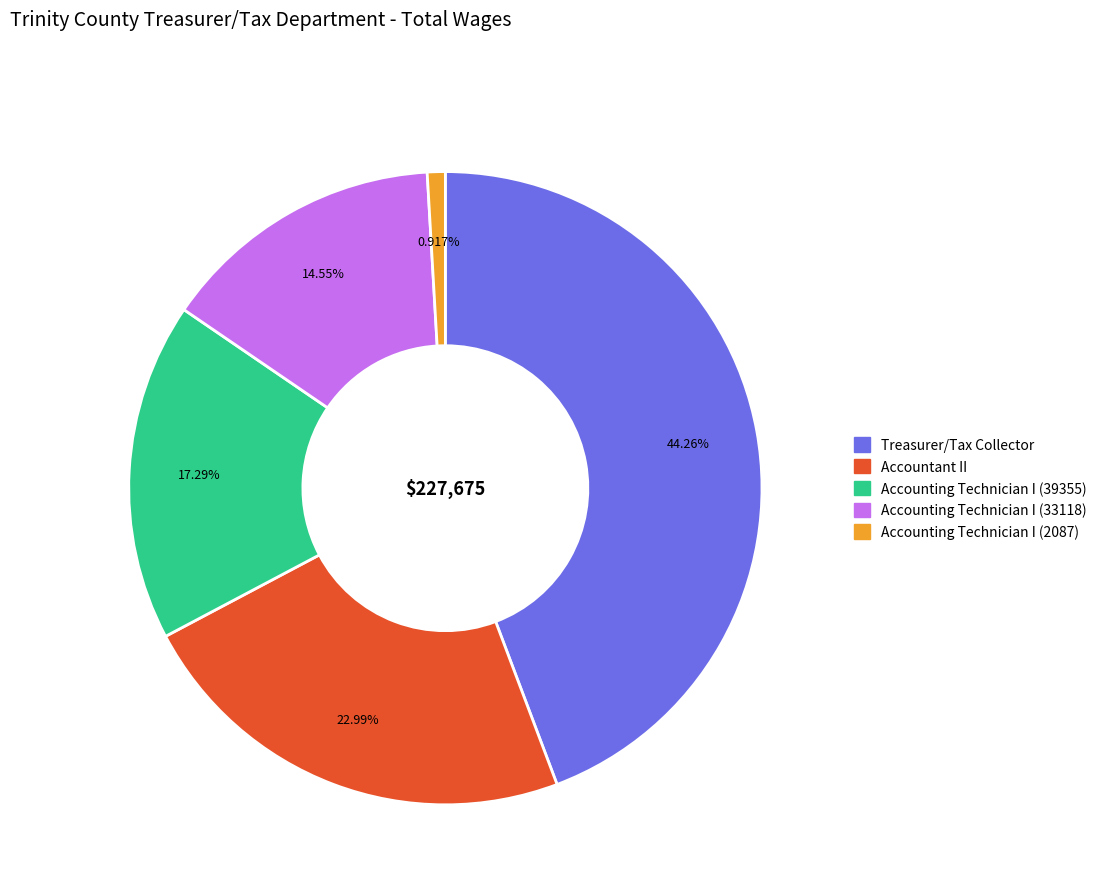

Is Accounting Technician I (39355) the majority of the pie?

No